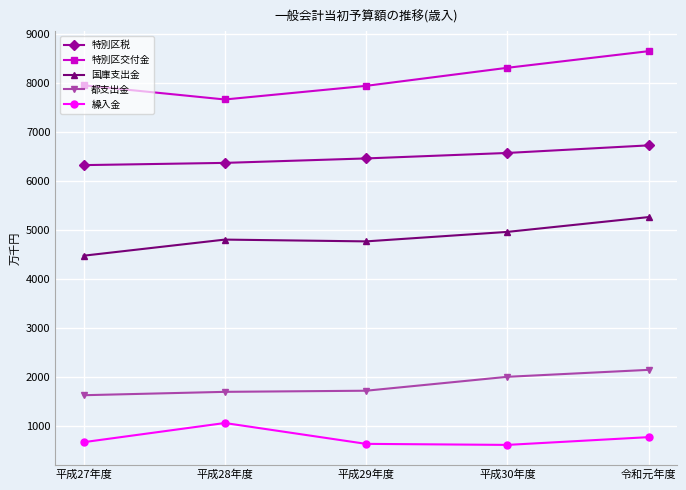

In 国庫支出金, how many points are higher than both neighbors (excluding endpoints)?

1